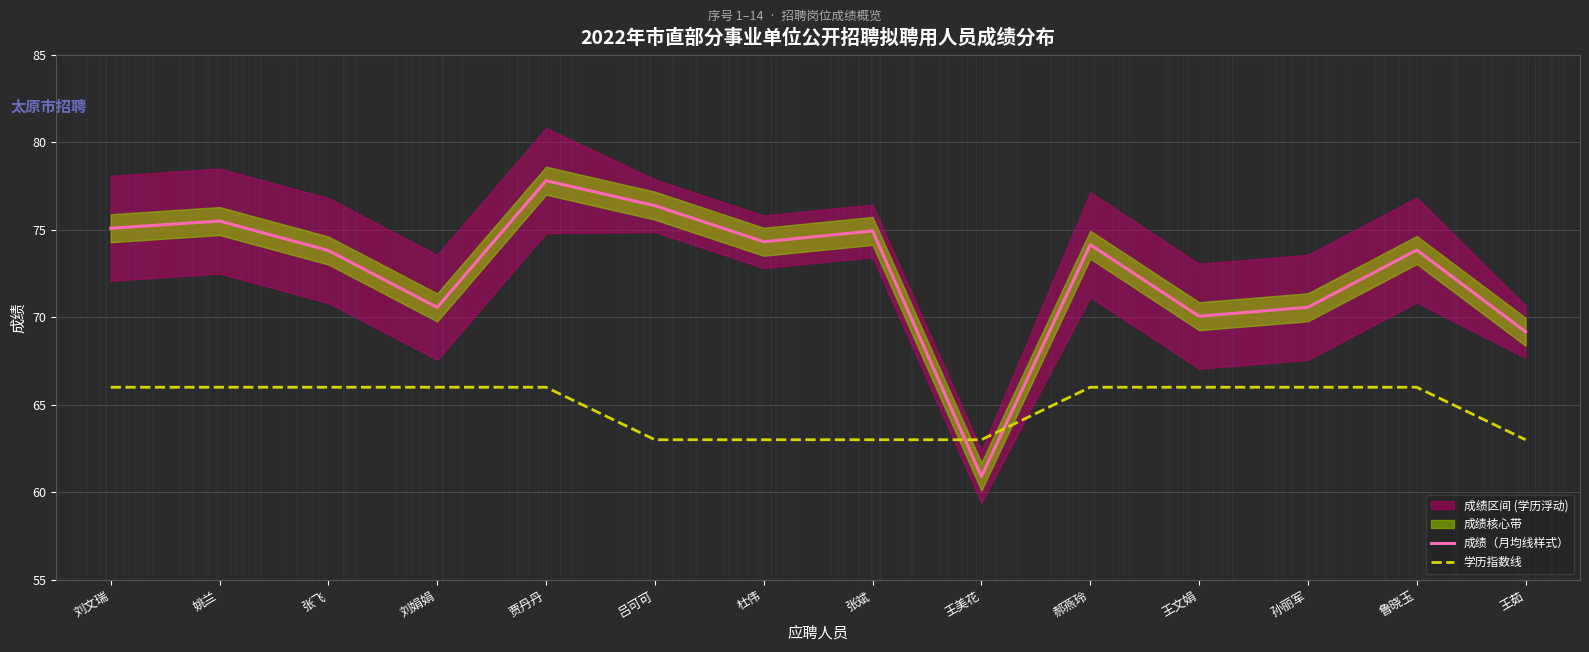

What is the difference between the maximum and minimum values in the 成绩（月均线样式） series?

16.9